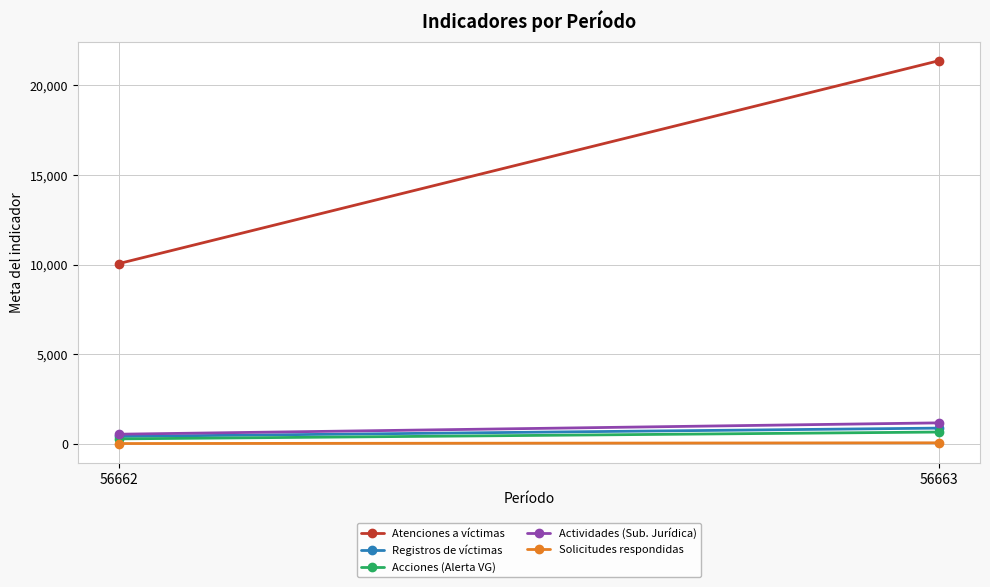

Which has a higher value, 56663 or 56662?

56663